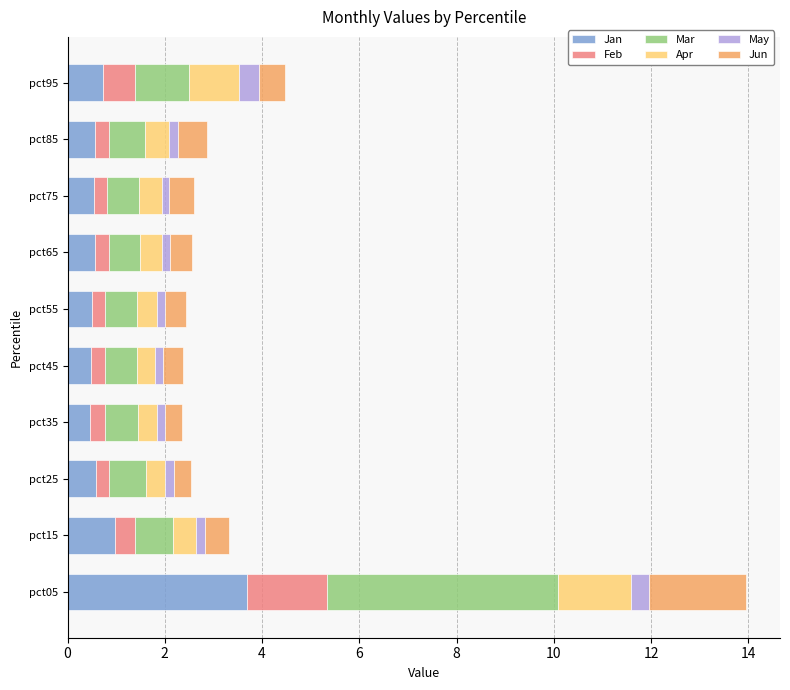

Which category has the highest value in the Jan series?

pct05